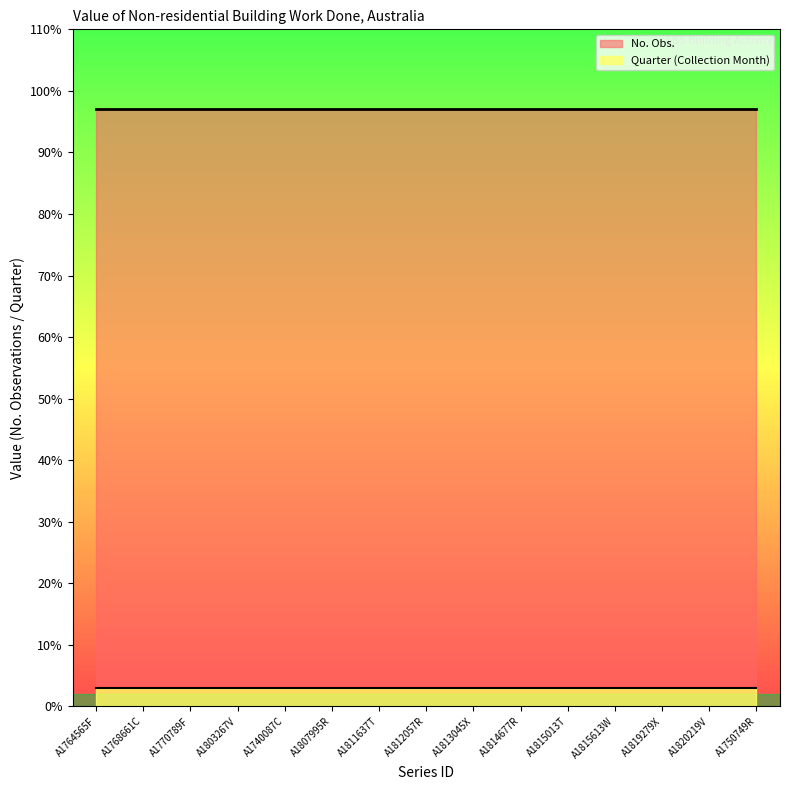

What value does the Quarter series have at A1815613W?

3